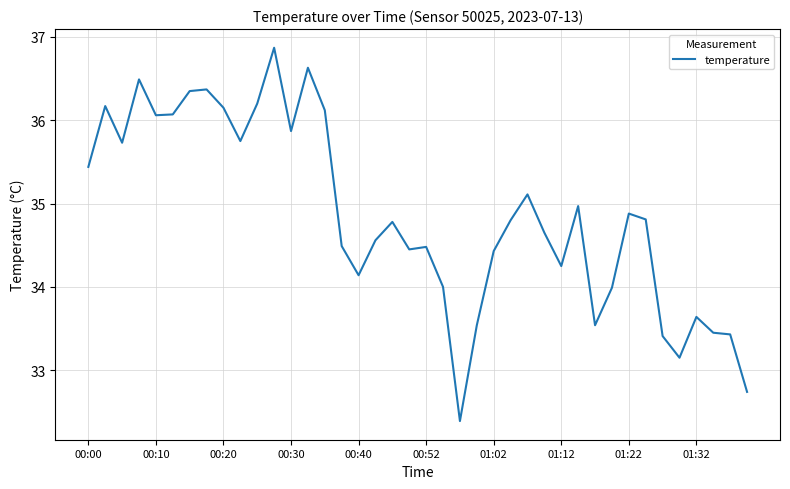

How many categories are shown in the chart?

40